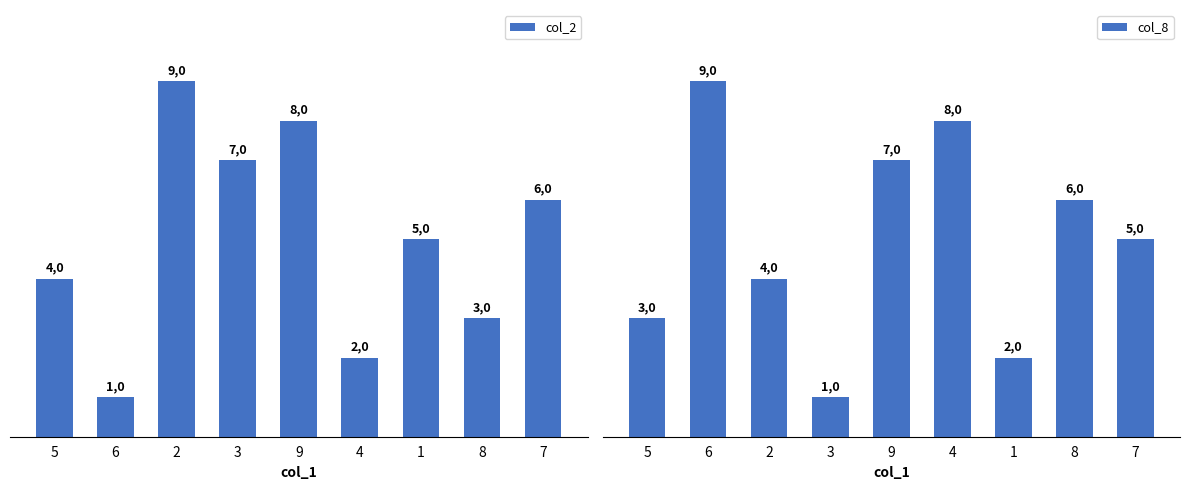

Count the col_2 values in the range 3 to 7.

5